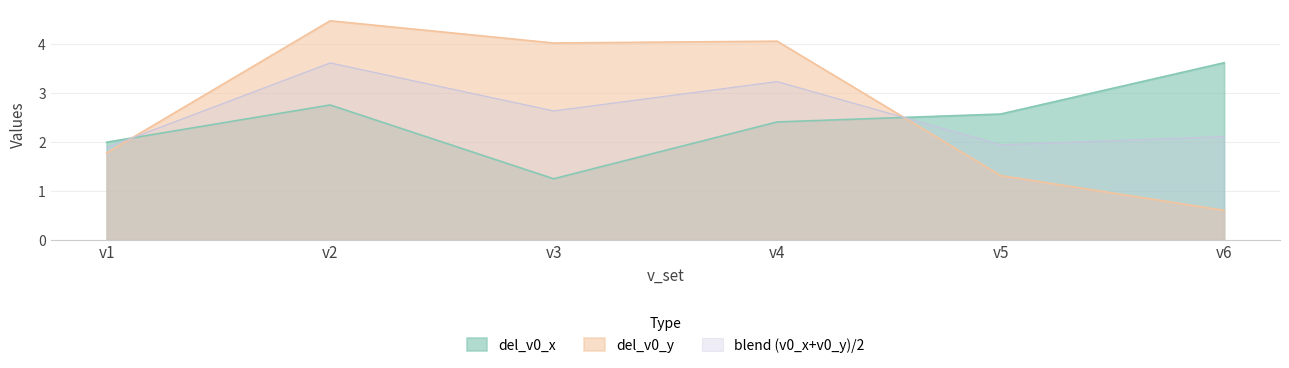

Reading right to left, transcribe all the data shown in this chart.

del_v0_x: v6=3.6	v5=2.6	v4=2.4	v3=1.2	v2=2.8	v1=2.0
del_v0_y: v6=0.6	v5=1.3	v4=4.1	v3=4.0	v2=4.5	v1=1.8
blend (v0_x+v0_y)/2: v6=2.1	v5=1.9	v4=3.2	v3=2.6	v2=3.6	v1=1.9